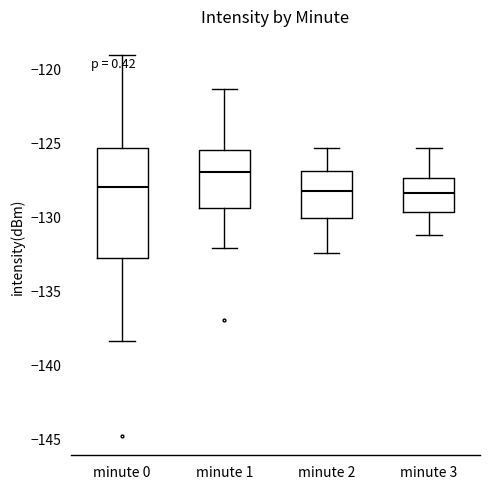

Which box has the highest median line?

minute 1